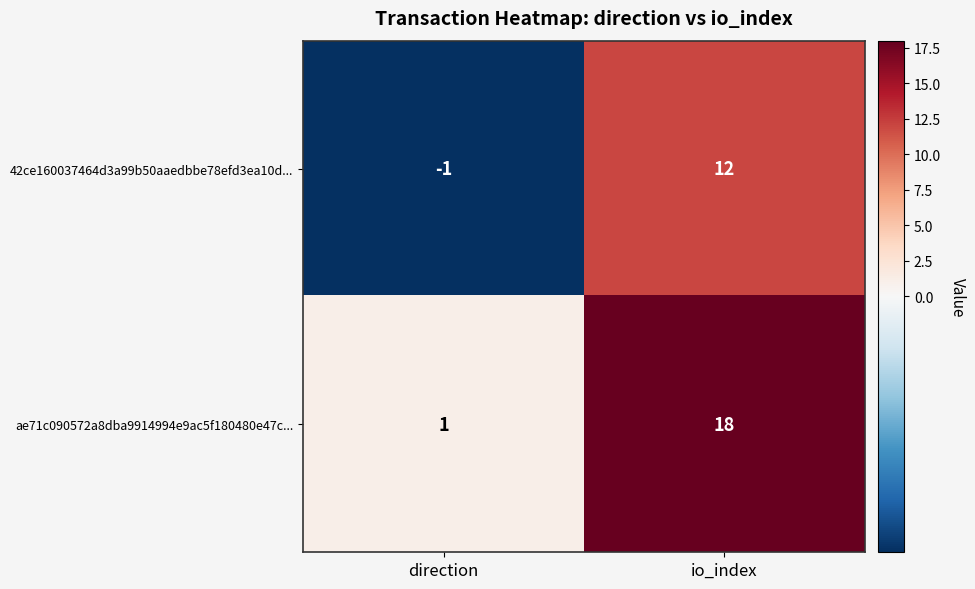

The ae71c090572a8dba9914994e9ac5f180480e47c... series shows 1 at direction. True or false?

True